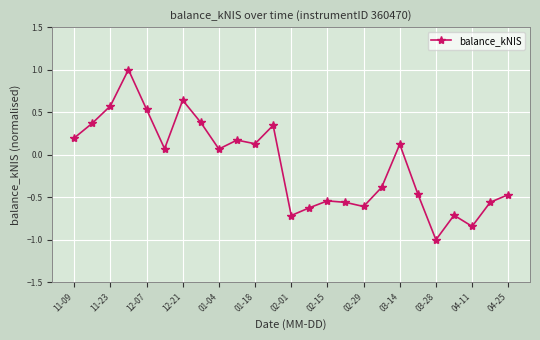

How many values are below 0?

12